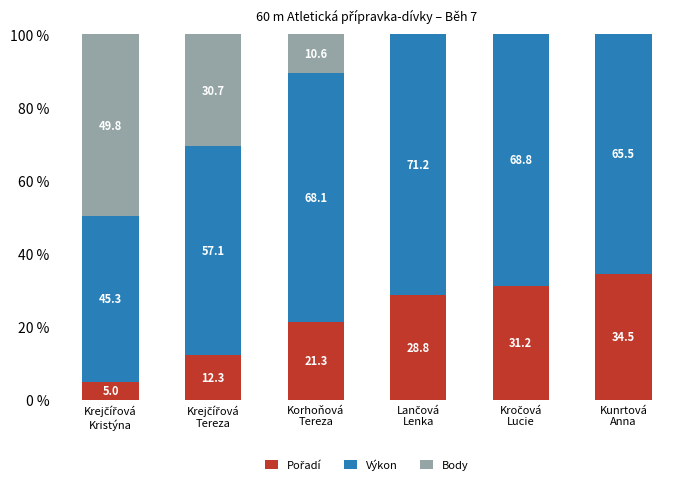

Between Lančová
Lenka and Kročová
Lucie, which series saw the biggest shift?

Výkon